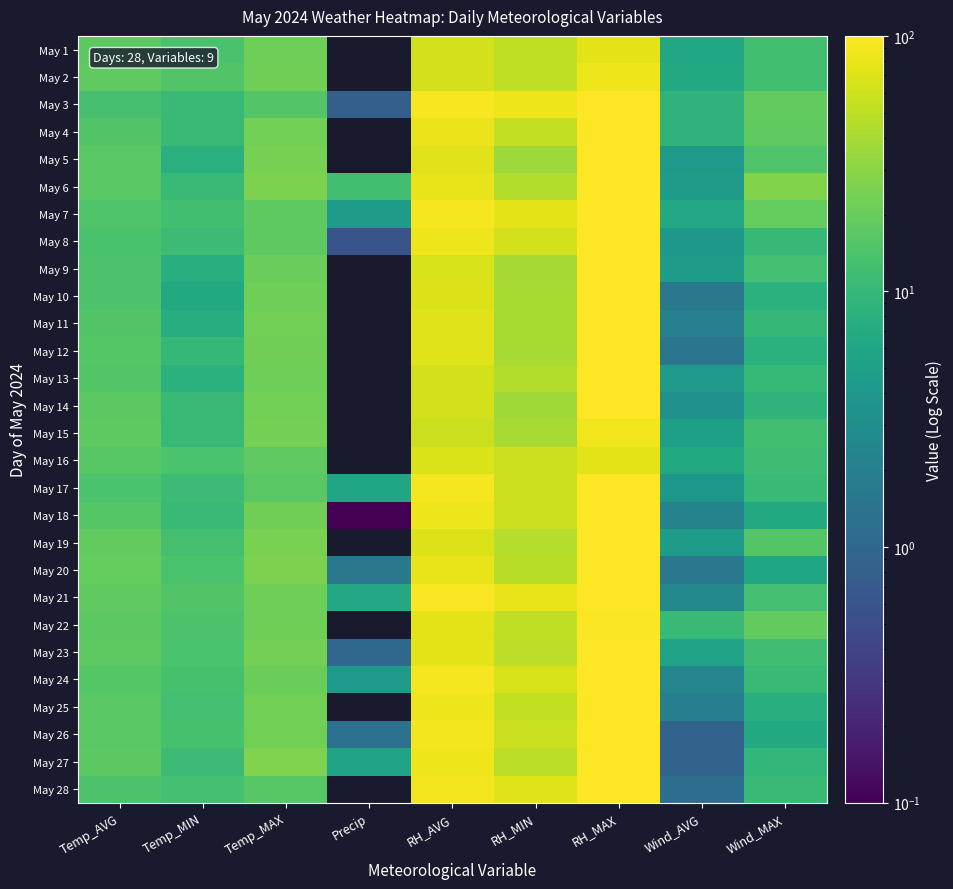

Reading left to right, list all the values displayed in this chart.

May 1: Temp_AVG=17.7	Temp_MIN=13.8	Temp_MAX=21.6	Precip=0.0	RH_AVG=63.0	RH_MIN=52.0	RH_MAX=75.0	Wind_AVG=6.1	Wind_MAX=12.5
May 2: Temp_AVG=18.4	Temp_MIN=15.3	Temp_MAX=22.2	Precip=0.0	RH_AVG=64.0	RH_MIN=51.0	RH_MAX=85.0	Wind_AVG=6.7	Wind_MAX=12.2
May 3: Temp_AVG=13.1	Temp_MIN=10.6	Temp_MAX=15.8	Precip=0.8	RH_AVG=93.0	RH_MIN=83.0	RH_MAX=100.0	Wind_AVG=8.9	Wind_MAX=18.9
May 4: Temp_AVG=15.4	Temp_MIN=10.4	Temp_MAX=22.9	Precip=0.0	RH_AVG=81.0	RH_MIN=53.0	RH_MAX=100.0	Wind_AVG=8.9	Wind_MAX=18.6
May 5: Temp_AVG=17.1	Temp_MIN=8.0	Temp_MAX=24.3	Precip=0.0	RH_AVG=73.0	RH_MIN=36.0	RH_MAX=100.0	Wind_AVG=4.1	Wind_MAX=14.9
May 6: Temp_AVG=17.3	Temp_MIN=10.8	Temp_MAX=25.4	Precip=12.3	RH_AVG=80.0	RH_MIN=45.0	RH_MAX=100.0	Wind_AVG=4.4	Wind_MAX=27.0
May 7: Temp_AVG=14.8	Temp_MIN=12.5	Temp_MAX=17.8	Precip=4.5	RH_AVG=92.0	RH_MIN=76.0	RH_MAX=100.0	Wind_AVG=6.4	Wind_MAX=19.7
May 8: Temp_AVG=13.8	Temp_MIN=11.4	Temp_MAX=17.8	Precip=0.6	RH_AVG=83.0	RH_MIN=63.0	RH_MAX=100.0	Wind_AVG=4.0	Wind_MAX=10.2
May 9: Temp_AVG=14.7	Temp_MIN=7.9	Temp_MAX=20.8	Precip=0.0	RH_AVG=66.0	RH_MIN=39.0	RH_MAX=100.0	Wind_AVG=4.5	Wind_MAX=12.6
May 10: Temp_AVG=14.6	Temp_MIN=6.7	Temp_MAX=21.6	Precip=0.0	RH_AVG=70.0	RH_MIN=40.0	RH_MAX=100.0	Wind_AVG=1.6	Wind_MAX=8.3
May 11: Temp_AVG=15.5	Temp_MIN=7.4	Temp_MAX=22.9	Precip=0.0	RH_AVG=71.0	RH_MIN=40.0	RH_MAX=100.0	Wind_AVG=2.0	Wind_MAX=9.9
May 12: Temp_AVG=16.2	Temp_MIN=10.0	Temp_MAX=22.5	Precip=0.0	RH_AVG=71.0	RH_MIN=41.0	RH_MAX=100.0	Wind_AVG=1.5	Wind_MAX=8.3
May 13: Temp_AVG=15.9	Temp_MIN=8.2	Temp_MAX=21.7	Precip=0.0	RH_AVG=63.0	RH_MIN=45.0	RH_MAX=98.0	Wind_AVG=4.1	Wind_MAX=10.3
May 14: Temp_AVG=17.5	Temp_MIN=10.5	Temp_MAX=22.9	Precip=0.0	RH_AVG=62.0	RH_MIN=37.0	RH_MAX=100.0	Wind_AVG=3.3	Wind_MAX=8.9
May 15: Temp_AVG=18.0	Temp_MIN=10.5	Temp_MAX=23.7	Precip=0.0	RH_AVG=58.0	RH_MIN=40.0	RH_MAX=86.0	Wind_AVG=5.0	Wind_MAX=12.2
May 16: Temp_AVG=16.4	Temp_MIN=14.0	Temp_MAX=18.3	Precip=0.0	RH_AVG=67.0	RH_MIN=58.0	RH_MAX=75.0	Wind_AVG=6.6	Wind_MAX=11.6
May 17: Temp_AVG=14.3	Temp_MIN=11.5	Temp_MAX=17.3	Precip=5.8	RH_AVG=92.0	RH_MIN=58.0	RH_MAX=100.0	Wind_AVG=4.0	Wind_MAX=10.5
May 18: Temp_AVG=16.0	Temp_MIN=10.5	Temp_MAX=22.1	Precip=0.1	RH_AVG=83.0	RH_MIN=58.0	RH_MAX=100.0	Wind_AVG=2.2	Wind_MAX=6.7
May 19: Temp_AVG=19.0	Temp_MIN=13.1	Temp_MAX=24.6	Precip=0.0	RH_AVG=69.0	RH_MIN=46.0	RH_MAX=100.0	Wind_AVG=4.4	Wind_MAX=15.7
May 20: Temp_AVG=19.5	Temp_MIN=14.3	Temp_MAX=25.9	Precip=1.6	RH_AVG=79.0	RH_MIN=47.0	RH_MAX=100.0	Wind_AVG=1.6	Wind_MAX=5.9
May 21: Temp_AVG=18.4	Temp_MIN=15.3	Temp_MAX=21.6	Precip=6.5	RH_AVG=95.0	RH_MIN=80.0	RH_MAX=100.0	Wind_AVG=2.6	Wind_MAX=12.7
May 22: Temp_AVG=17.5	Temp_MIN=14.4	Temp_MAX=22.0	Precip=0.0	RH_AVG=75.0	RH_MIN=52.0	RH_MAX=95.0	Wind_AVG=10.6	Wind_MAX=19.2
May 23: Temp_AVG=18.2	Temp_MIN=14.2	Temp_MAX=23.3	Precip=1.0	RH_AVG=76.0	RH_MIN=50.0	RH_MAX=100.0	Wind_AVG=5.4	Wind_MAX=11.9
May 24: Temp_AVG=16.1	Temp_MIN=13.4	Temp_MAX=21.4	Precip=4.2	RH_AVG=91.0	RH_MIN=66.0	RH_MAX=100.0	Wind_AVG=2.4	Wind_MAX=10.8
May 25: Temp_AVG=17.2	Temp_MIN=12.8	Temp_MAX=23.0	Precip=0.0	RH_AVG=84.0	RH_MIN=53.0	RH_MAX=100.0	Wind_AVG=1.9	Wind_MAX=7.7
May 26: Temp_AVG=17.2	Temp_MIN=13.5	Temp_MAX=23.2	Precip=1.3	RH_AVG=88.0	RH_MIN=57.0	RH_MAX=100.0	Wind_AVG=0.9	Wind_MAX=6.6
May 27: Temp_AVG=17.7	Temp_MIN=11.4	Temp_MAX=26.1	Precip=5.3	RH_AVG=84.0	RH_MIN=49.0	RH_MAX=100.0	Wind_AVG=0.9	Wind_MAX=9.6
May 28: Temp_AVG=14.6	Temp_MIN=12.6	Temp_MAX=16.8	Precip=0.0	RH_AVG=89.0	RH_MIN=71.0	RH_MAX=100.0	Wind_AVG=1.2	Wind_MAX=10.5